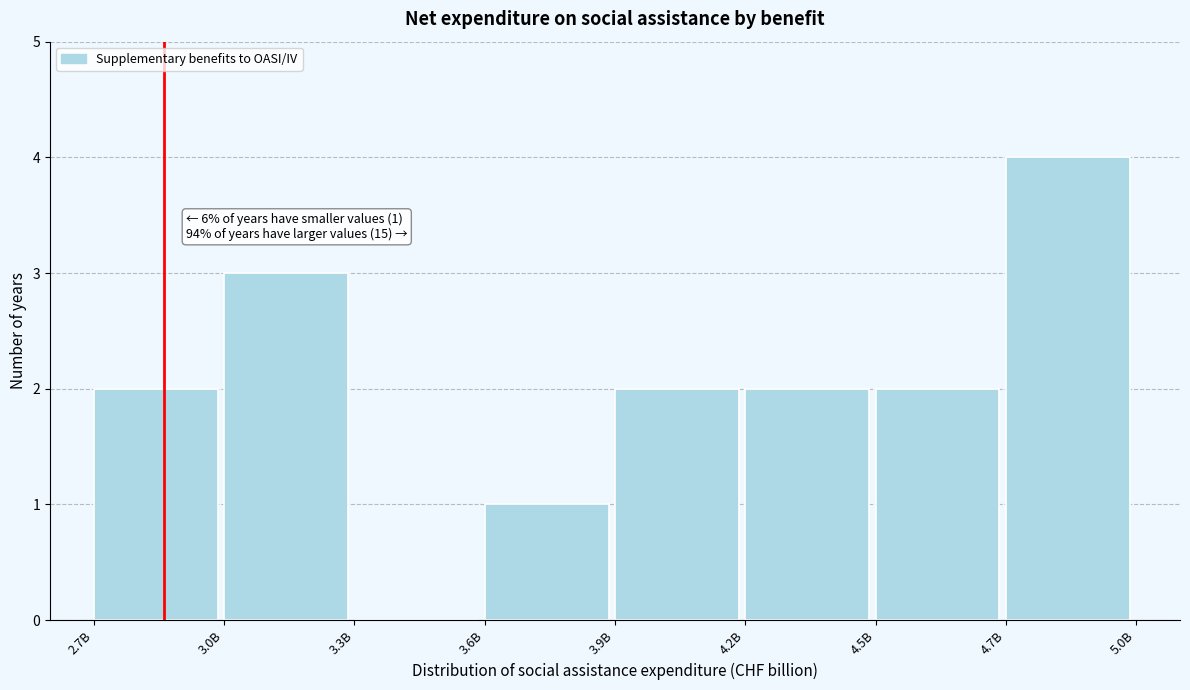

Reading left to right, list all the values displayed in this chart.

2.7B=2	3.0B=3	3.3B=0	3.6B=1	3.9B=2	4.2B=2	4.5B=2	4.7B=4